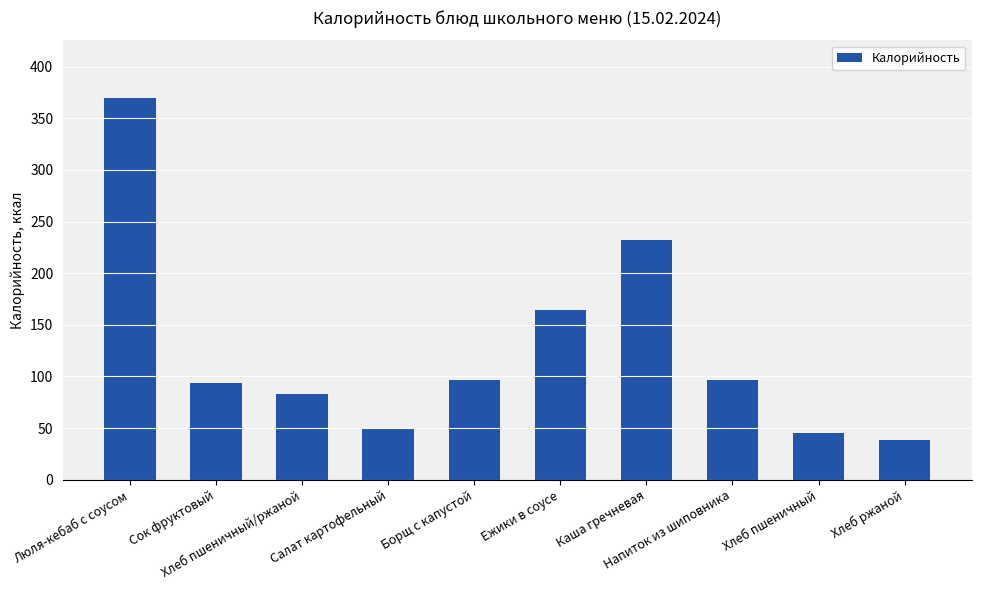

How many distinct data groups are displayed?

1